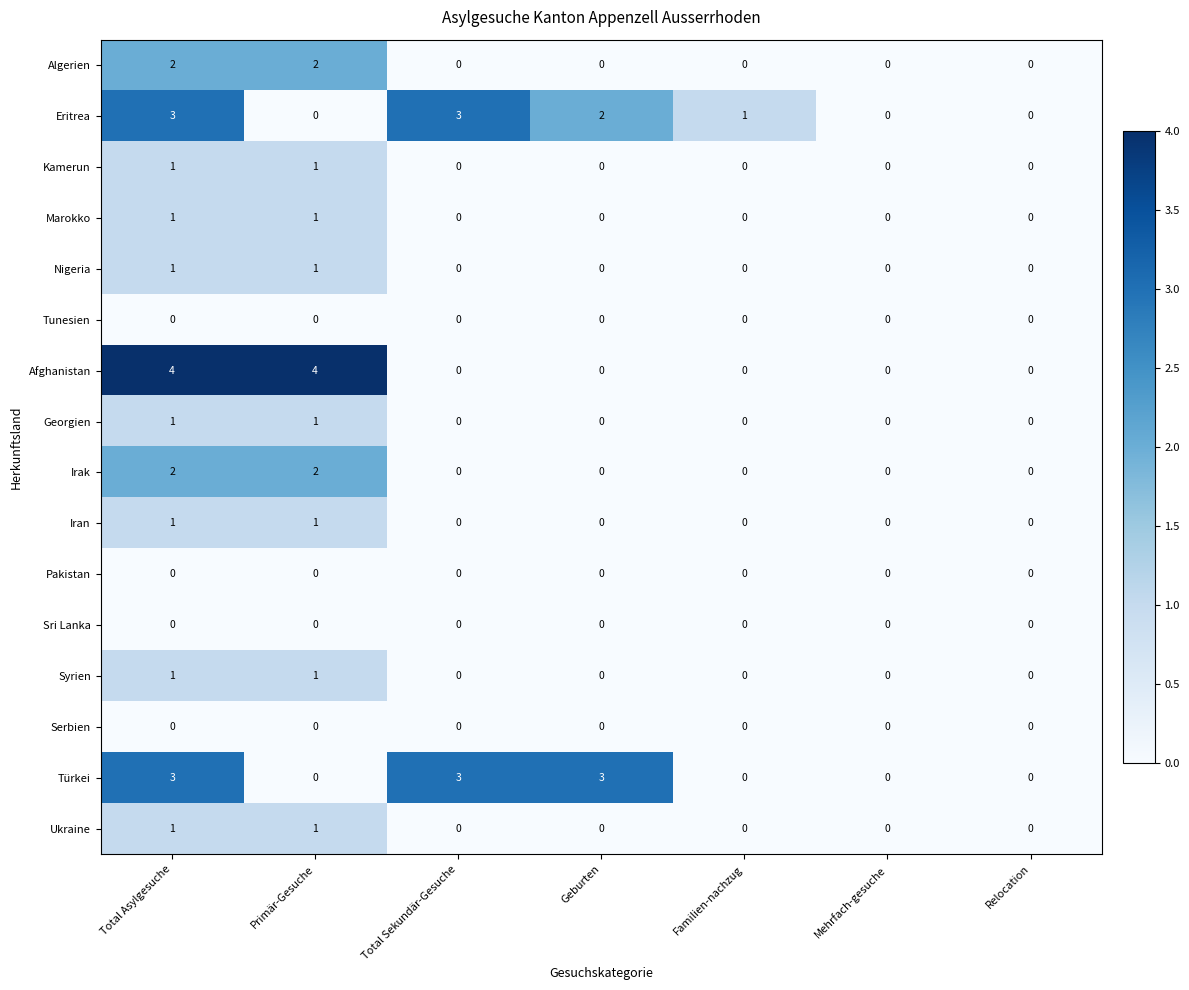

What is the greatest value displayed?

4